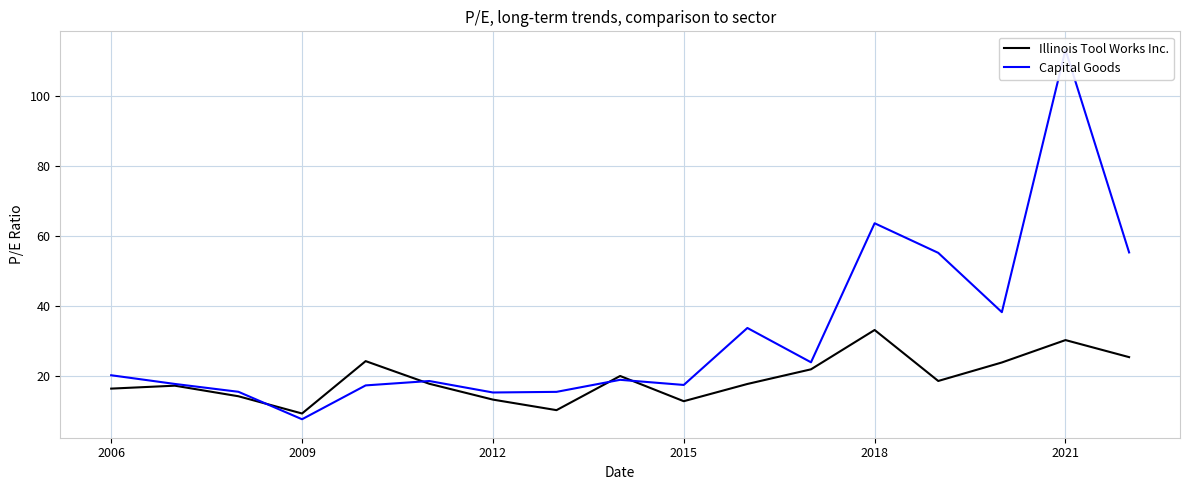

How many intersections are there between Illinois Tool Works Inc. and Capital Goods?

4